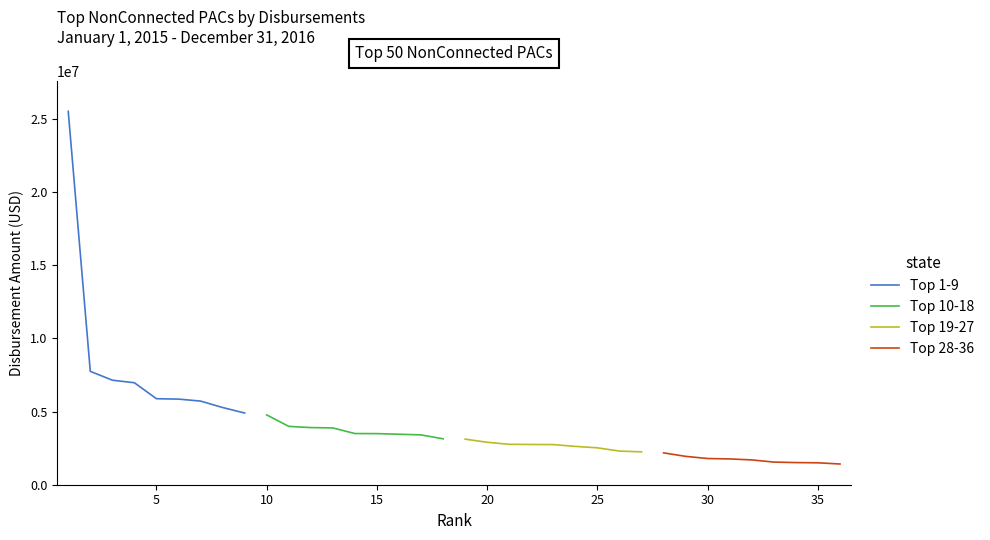

How many lines are shown in the chart?

4